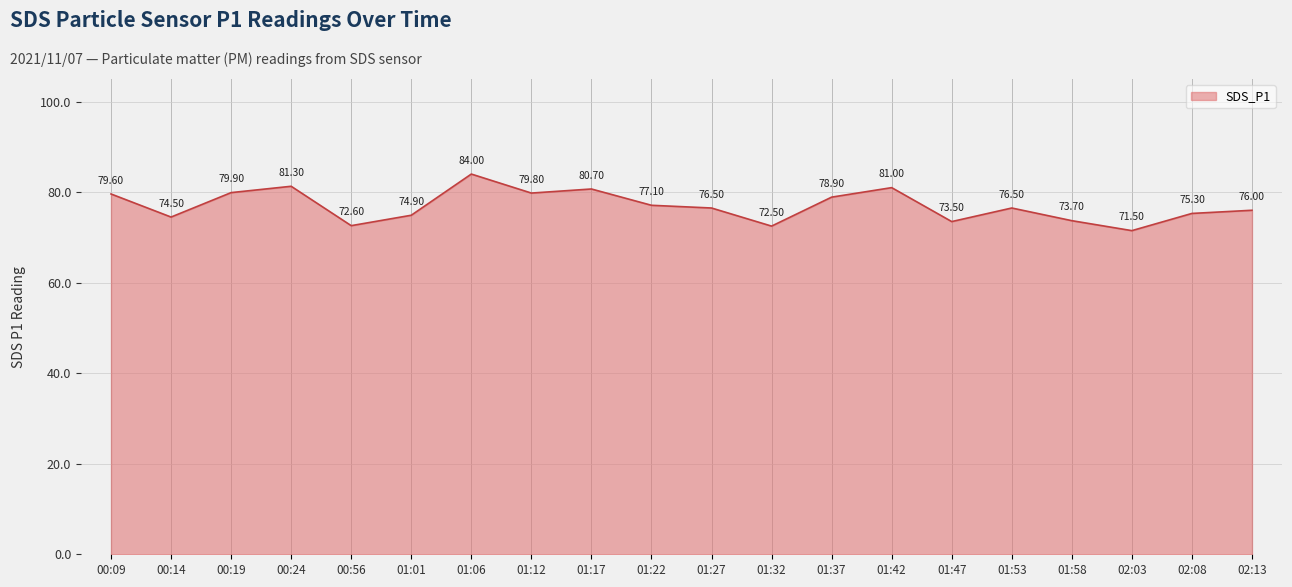

Which has a higher value, 01:53 or 01:01?

01:53